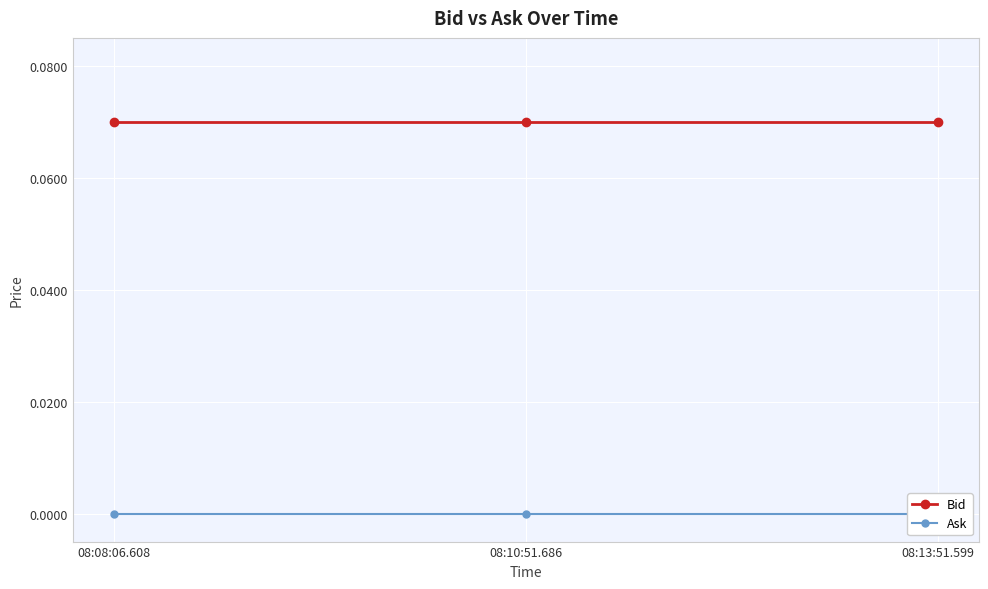

Rank the series by their average value, from lowest to highest.

Ask, Bid